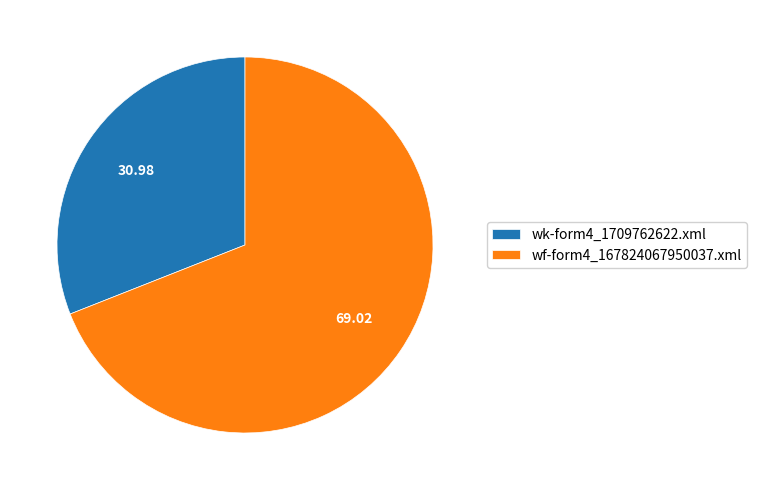

Does wk-form4_1709762622.xml account for over 50% of the chart?

No